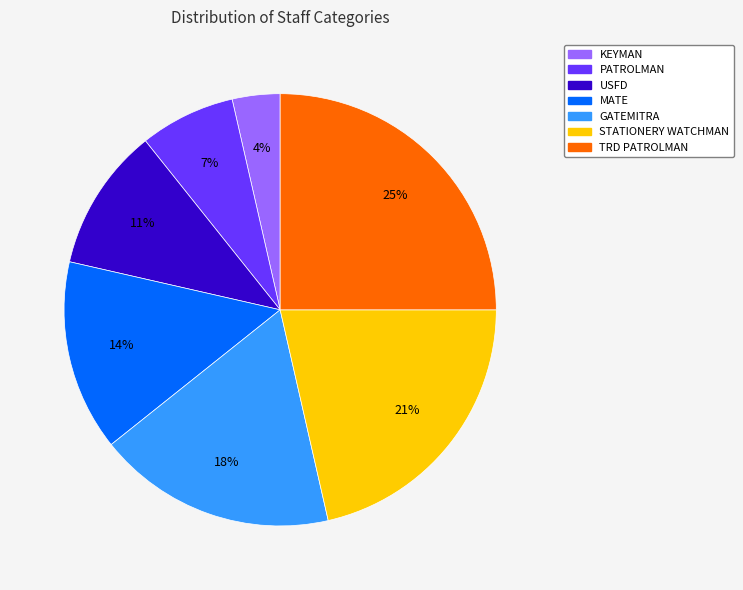

To the nearest percent, what is the average slice percentage?

14%